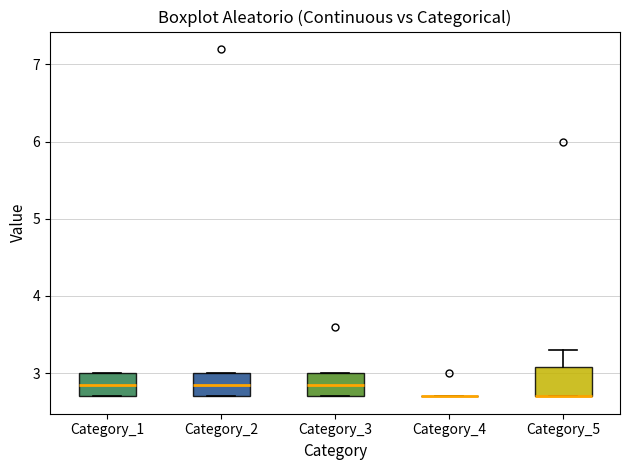

Reading left to right, transcribe this box plot: for each box, give where its median line is, the range the box spans, and where its two whiskers end, as read against the y-axis. The values are not printed on the chart, so give them approximately, as read against the axis.

Category_1: median 2.9, box 2.7 to 3.0, whiskers 2.7 to 3.0
Category_2: median 2.9, box 2.7 to 3.0, whiskers 2.7 to 3.0
Category_3: median 2.9, box 2.7 to 3.0, whiskers 2.7 to 3.0
Category_4: box collapsed to a line at 2.7, whiskers 2.7 to 2.7
Category_5: median 2.7 (drawn on the box's lower edge), box 2.7 to 3.1, whiskers 2.7 to 3.3